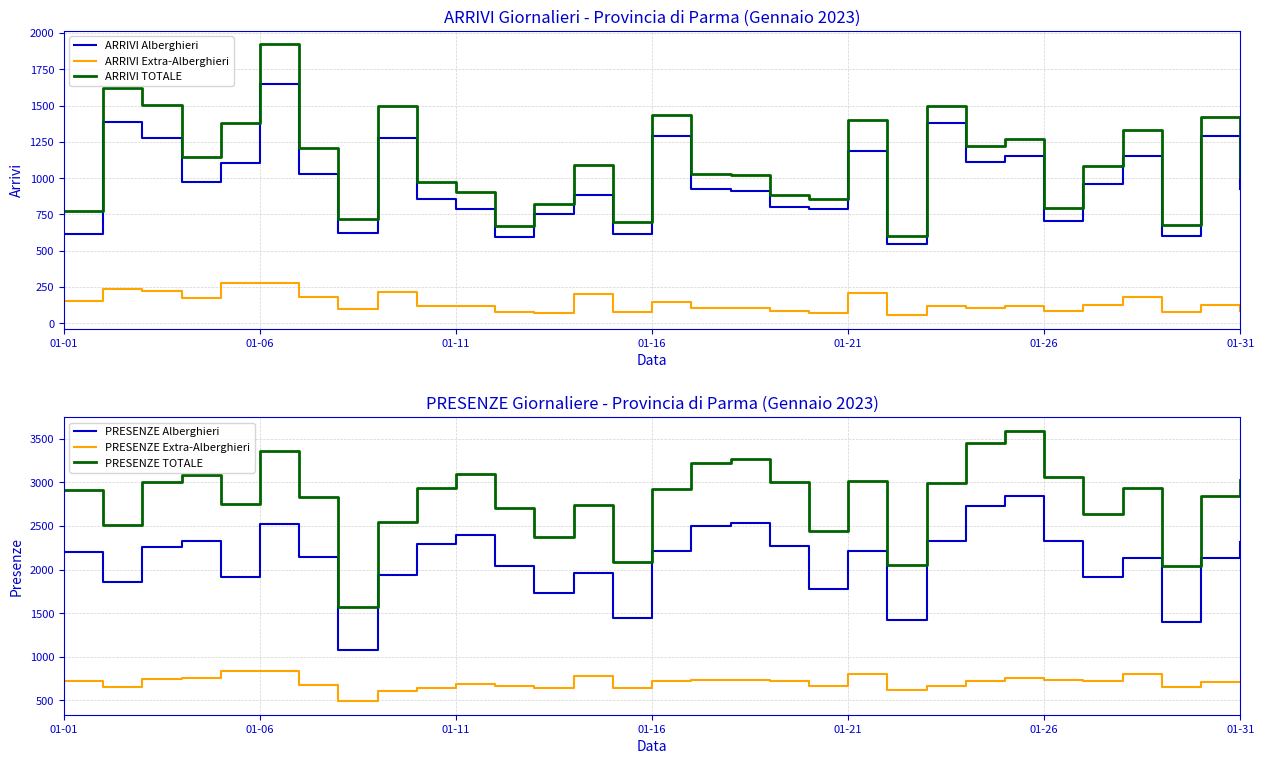

At how many categories does at least one series exceed 2767?

19